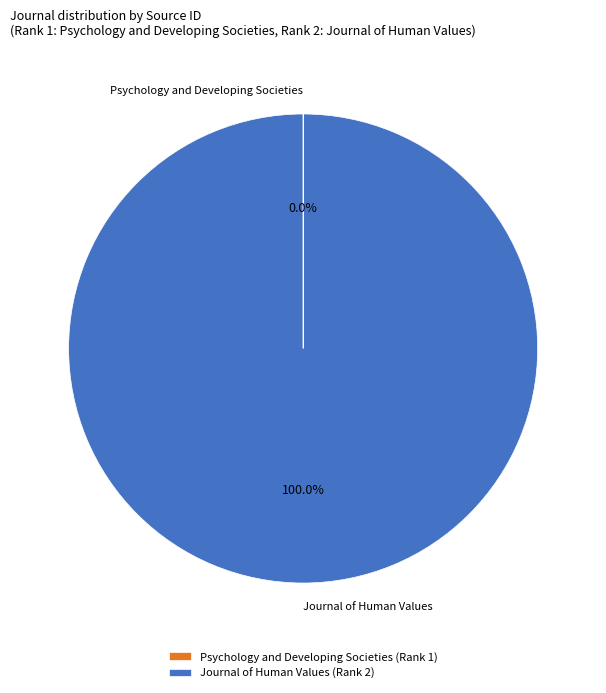

Does Journal of Human Values account for over 50% of the chart?

Yes